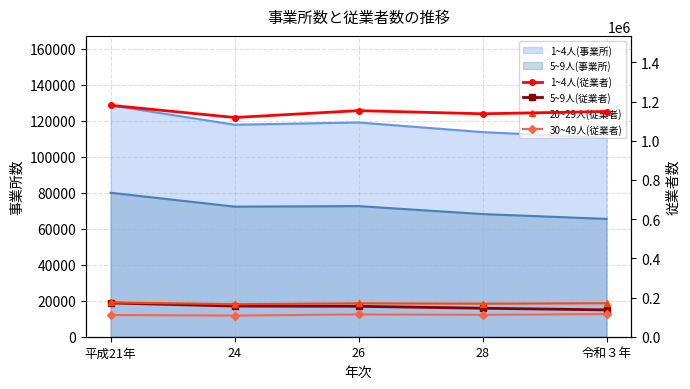

Between 24 and 28, which series saw the biggest shift?

1~4人(従業者)